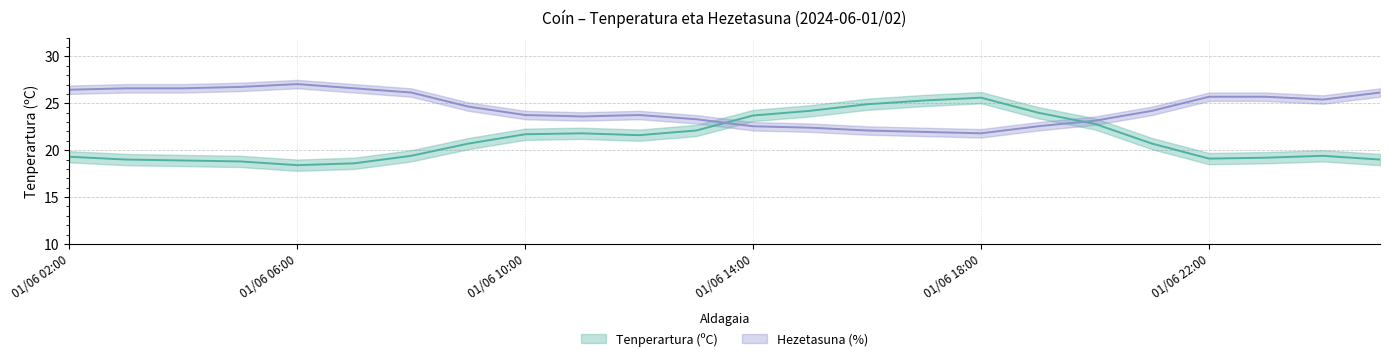

Reading left to right, list all the values displayed in this chart.

Tenperartura: 19.3	19.0	18.9	18.8	18.4	18.6	19.4	20.7	21.7	21.8	21.6	22.1	23.7	24.2	24.9	25.3	25.6	24.0	22.8	20.7	19.1	19.2	19.4	19.0
Hezetasuna: 26.4	26.6	26.6	26.8	27.1	26.6	26.1	24.6	23.8	23.6	23.8	23.3	22.5	22.4	22.1	21.9	21.8	22.5	23.1	24.2	25.7	25.7	25.4	26.1